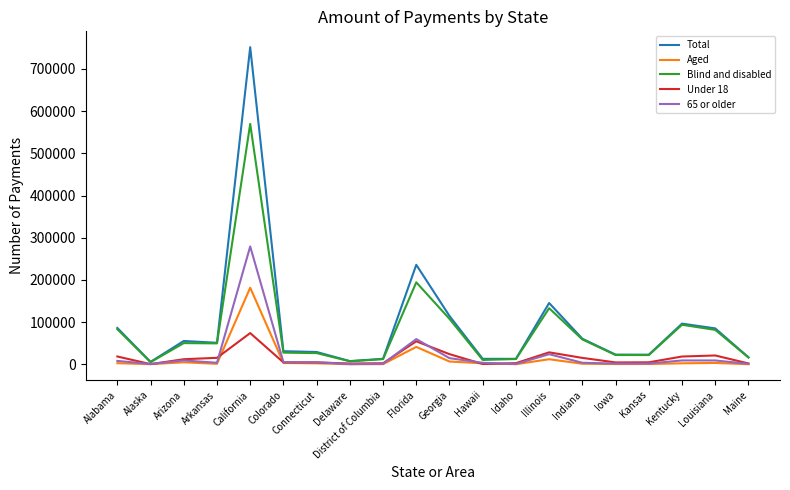

What is the maximum value shown in the chart?

751465